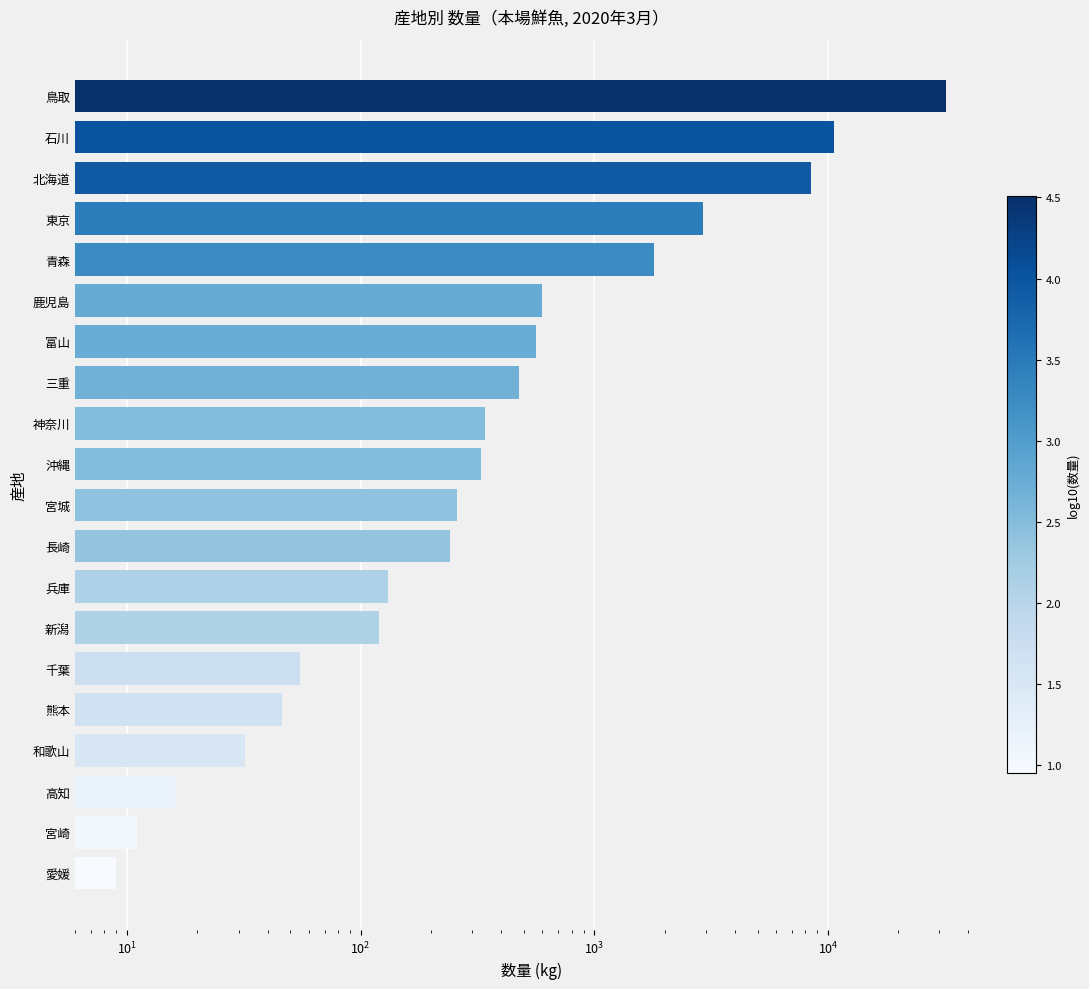

What is the smallest value displayed?

9